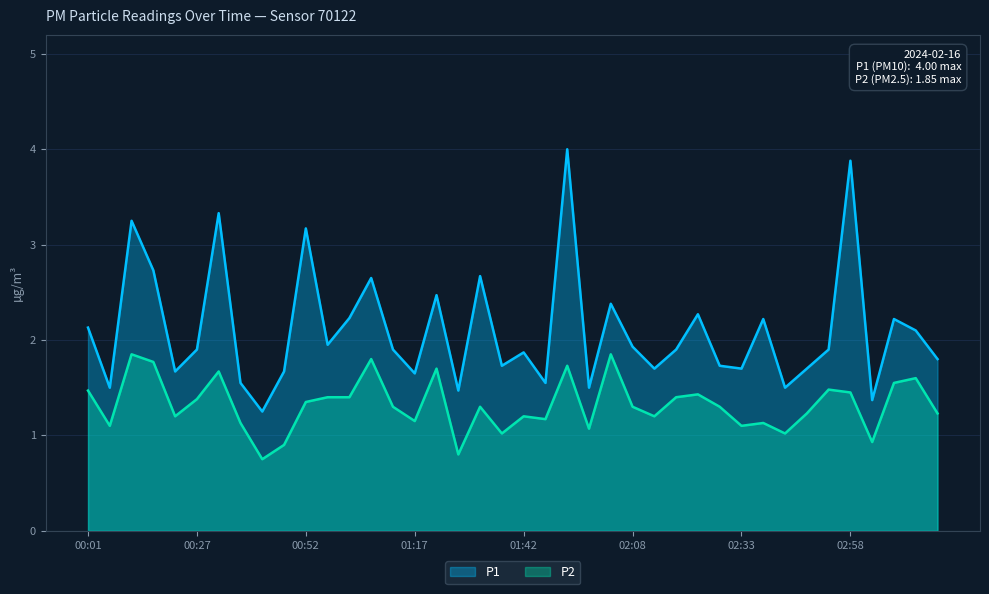

What is the sum of the P2 values at 02:58 and 01:42?

2.6